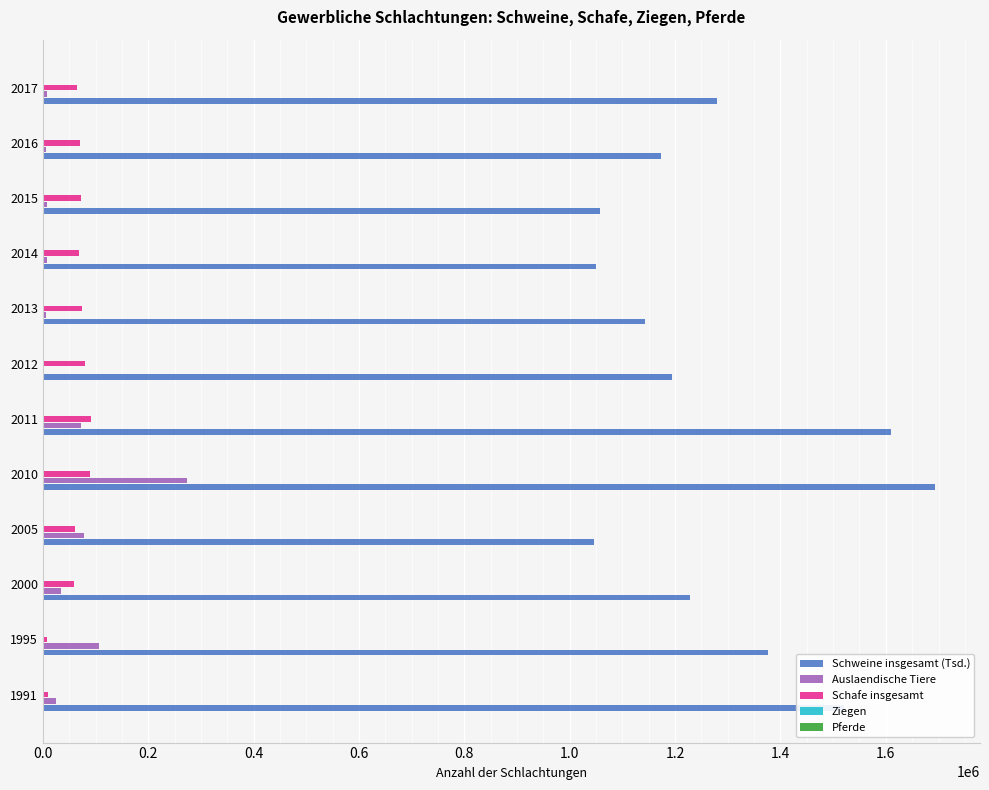

What is the sum of all Schafe insgesamt values?

751614